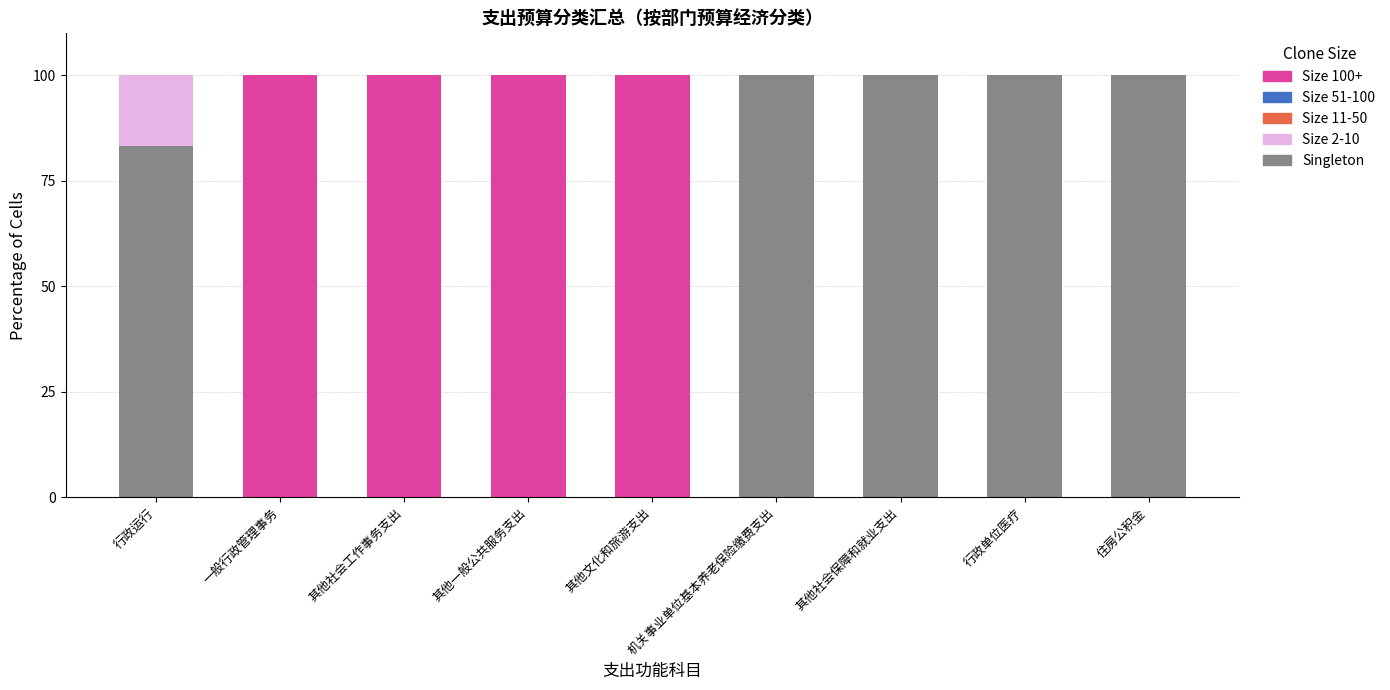

The Singleton series shows 100.0 at 机关事业单位基本养老保险缴费支出. True or false?

True